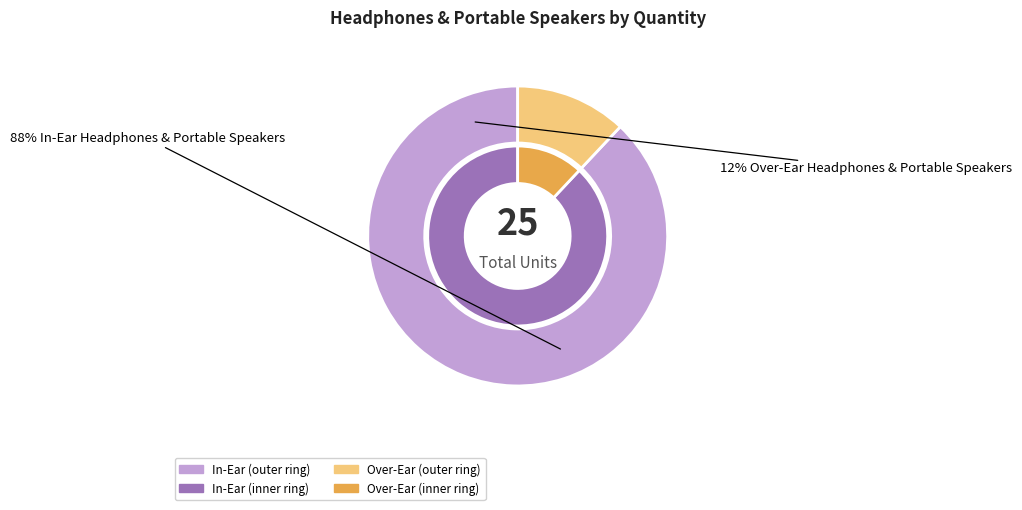

How many segments does this pie chart have?

2